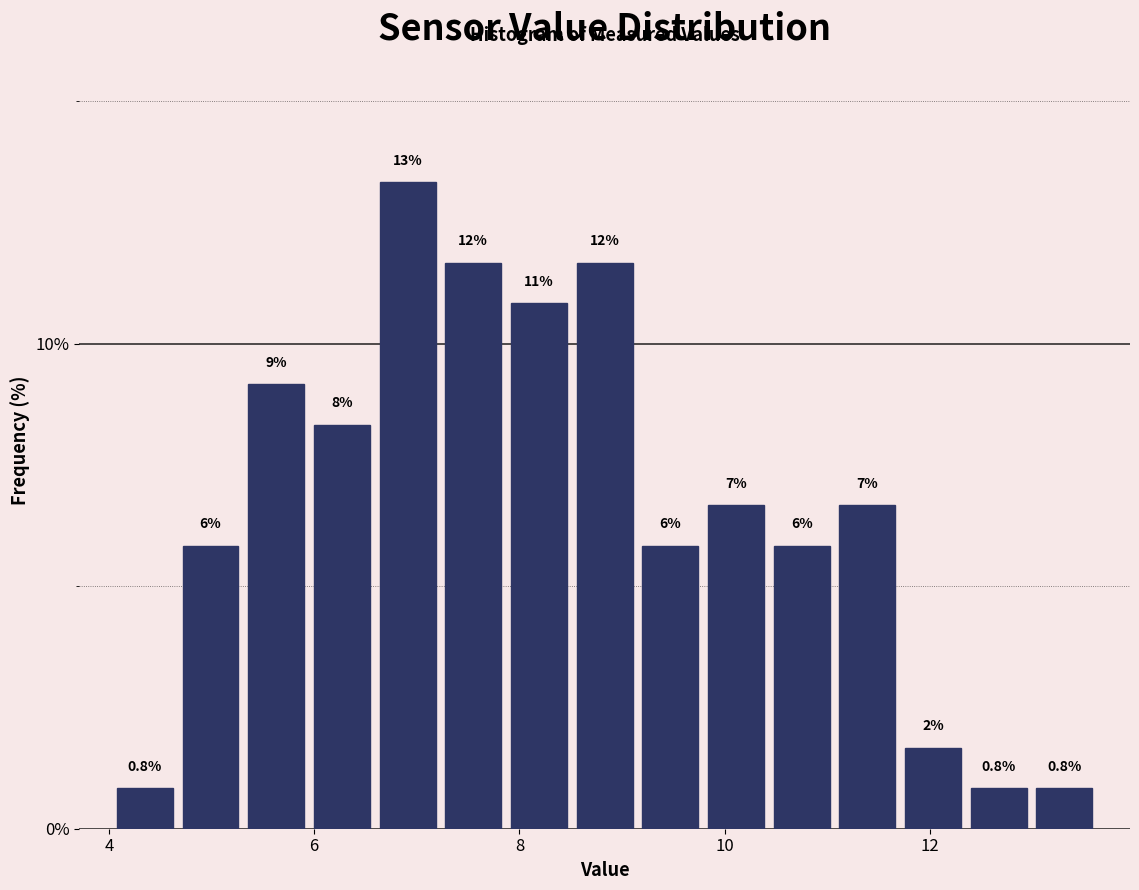

Around what value on the x-axis is the tallest bar? Give the approximate position of its centre, as read against the axis.

7.0